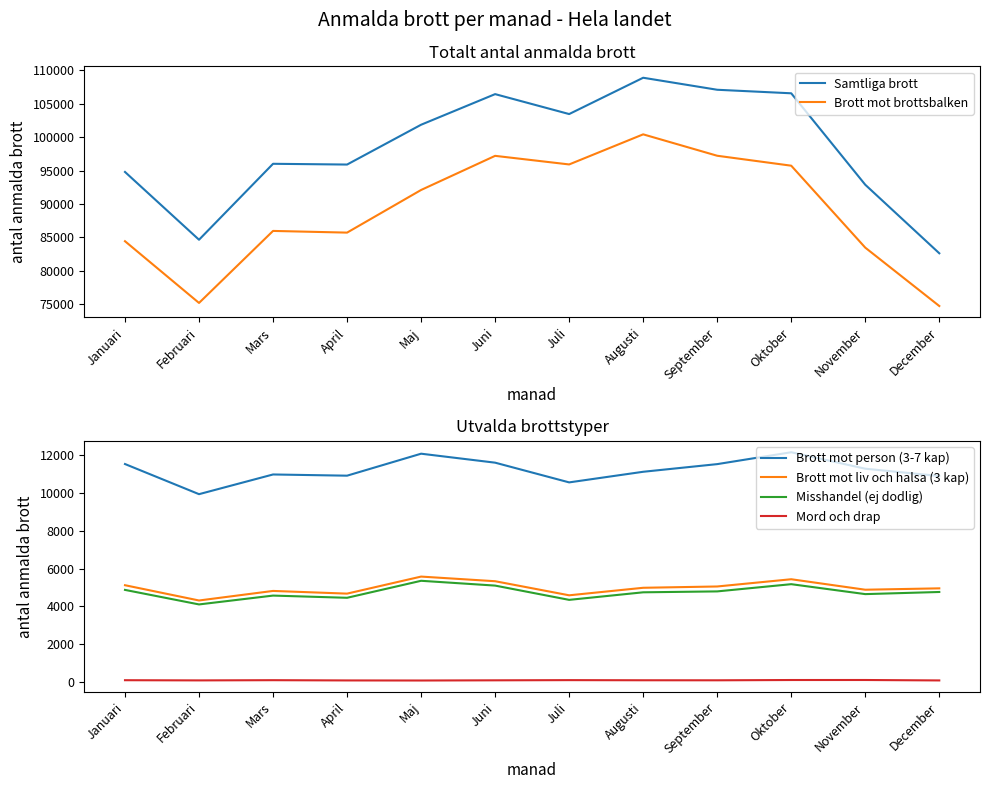

At how many categories does at least one series exceed 49158?

12